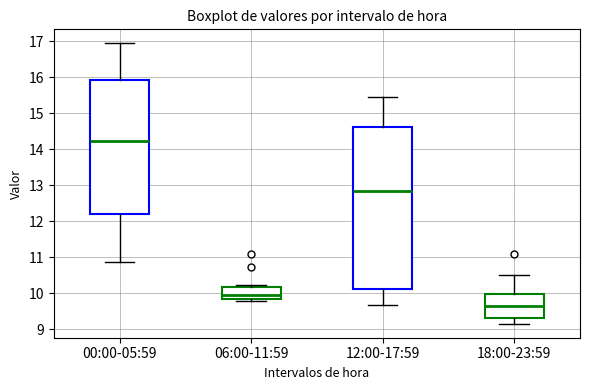

Reading left to right, read every box against the y-axis: the position of its median line, the range the box covers, and the ends of its whiskers. The values are not printed on the chart, so give them approximately, as read against the axis.

00:00-05:59: median 14.2, box 12.2 to 15.9, whiskers 10.9 to 16.9
06:00-11:59: median 9.9, box 9.8 to 10.2, whiskers 9.8 (just below the box's lower edge) to 10.2 (just above the box's upper edge)
12:00-17:59: median 12.8, box 10.1 to 14.6, whiskers 9.7 to 15.5
18:00-23:59: median 9.6, box 9.3 to 10.0, whiskers 9.2 to 10.5